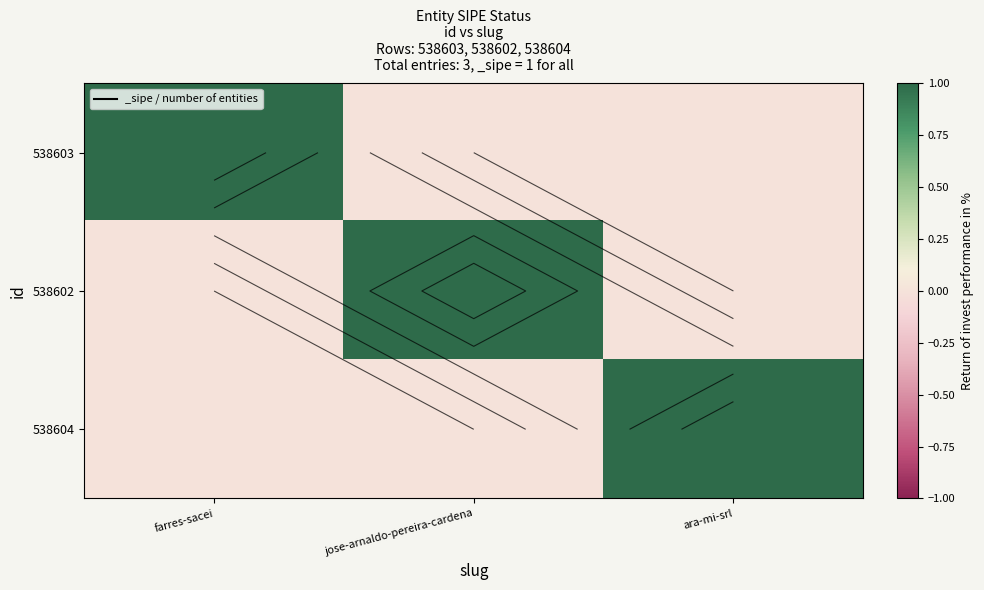

Between farres-sacei and ara-mi-srl, which series saw the biggest shift?

538603